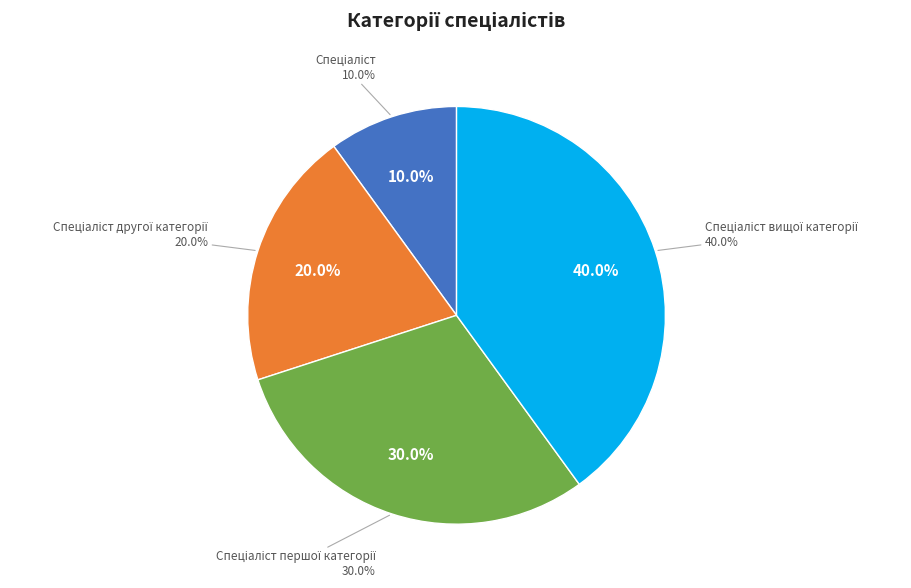

To the nearest percent, what percentage of the pie is Спеціаліст?

10%